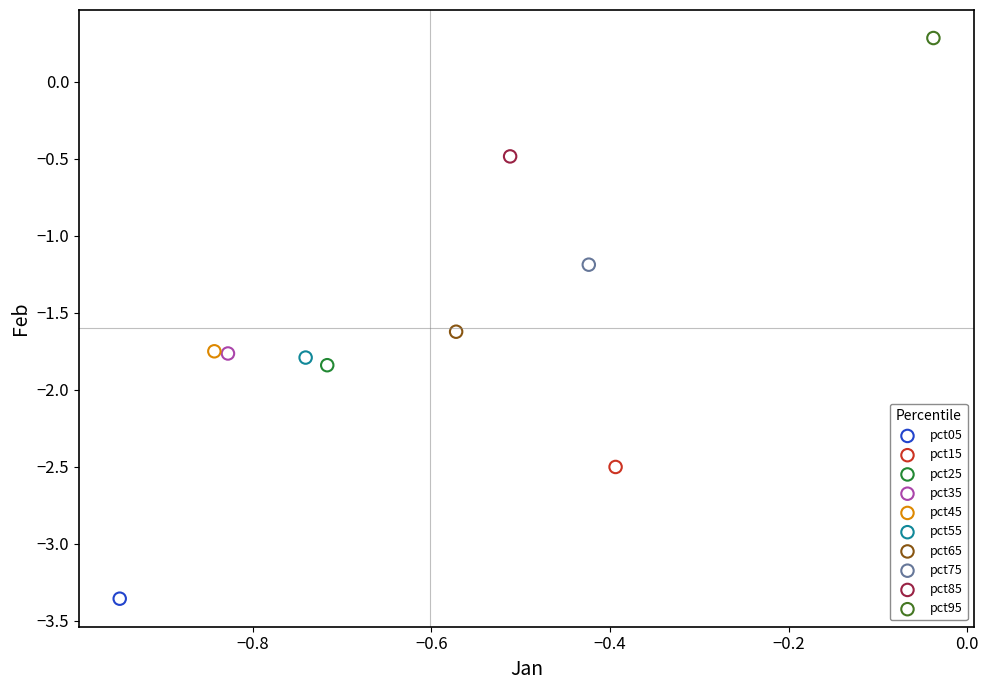

What are all the series names shown in the legend?

pct05, pct15, pct25, pct35, pct45, pct55, pct65, pct75, pct85, pct95